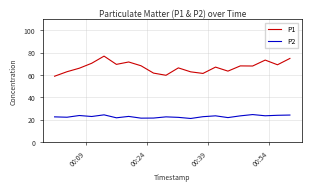

What are all the series names shown in the legend?

P1, P2